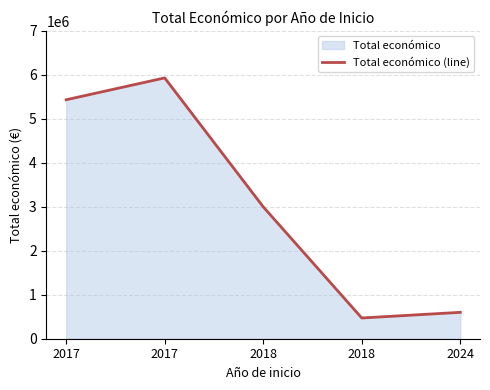

Which label corresponds to the smallest value in the chart?

2018